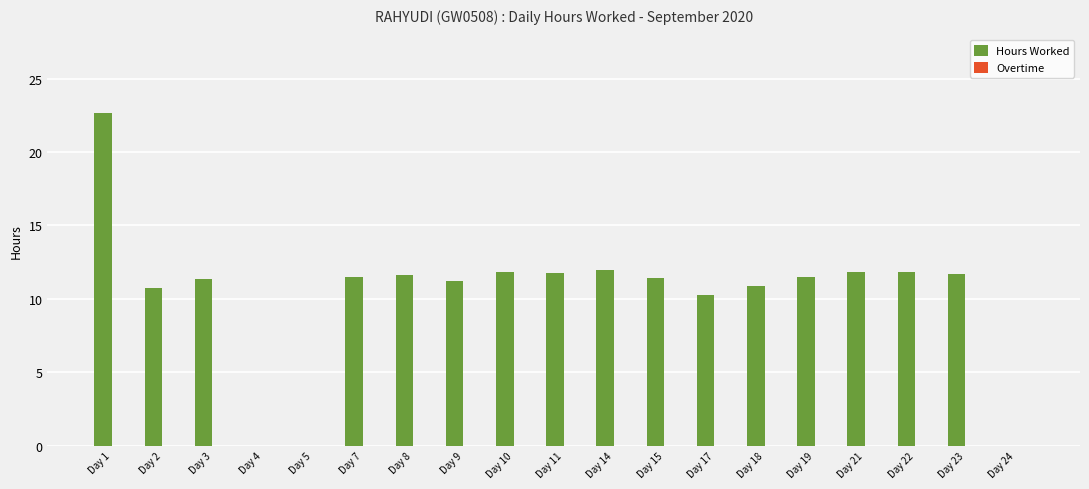

Which has a higher value, Day 24 or Day 23?

Day 23